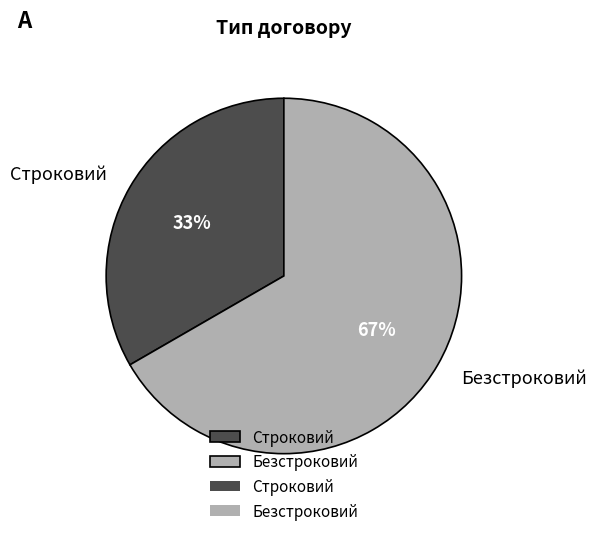

True or false: Безстроковий accounts for 67% of the total.

True